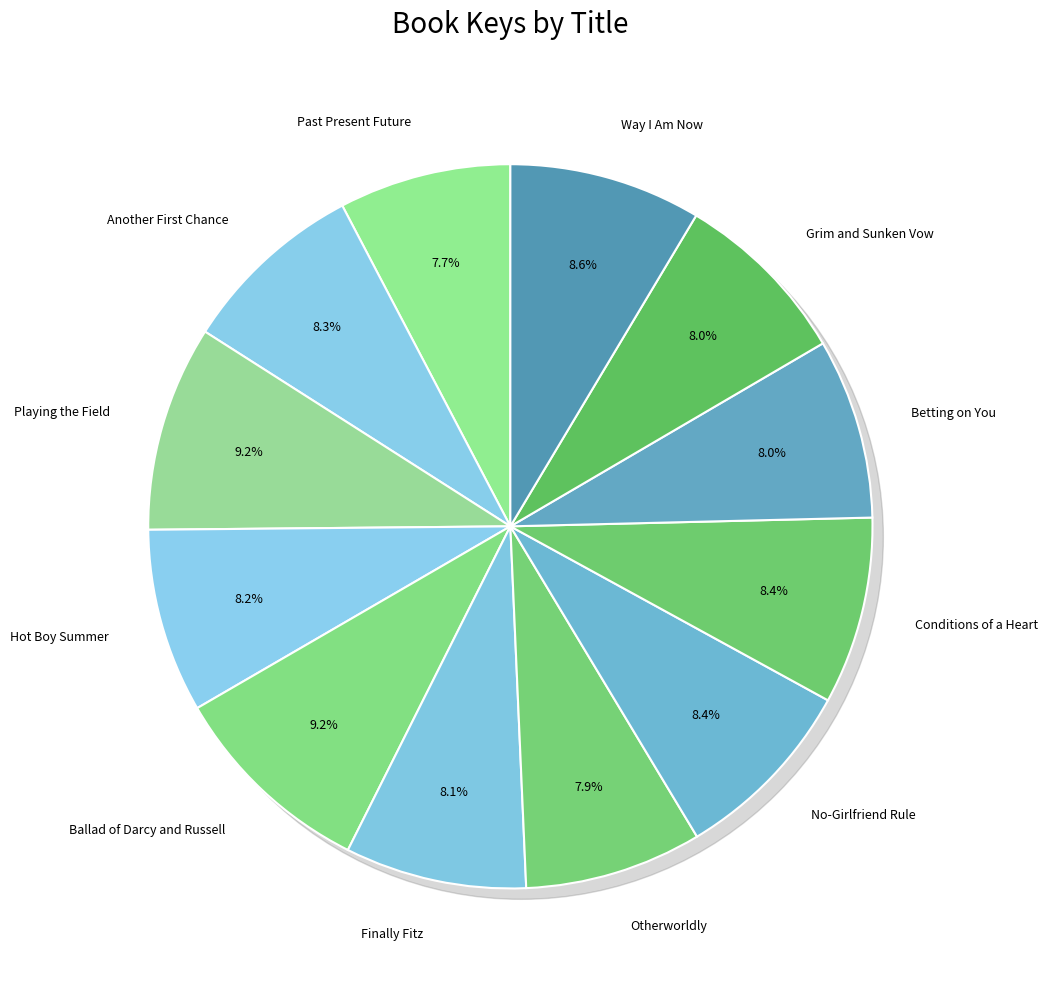

What percentage is the Grim and Sunken Vow slice, to the nearest percent?

8%